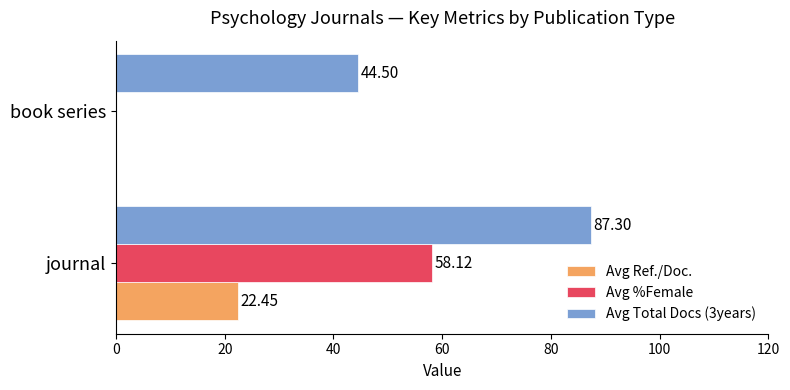

Which series has the largest total across all categories?

Avg Total Docs (3years)